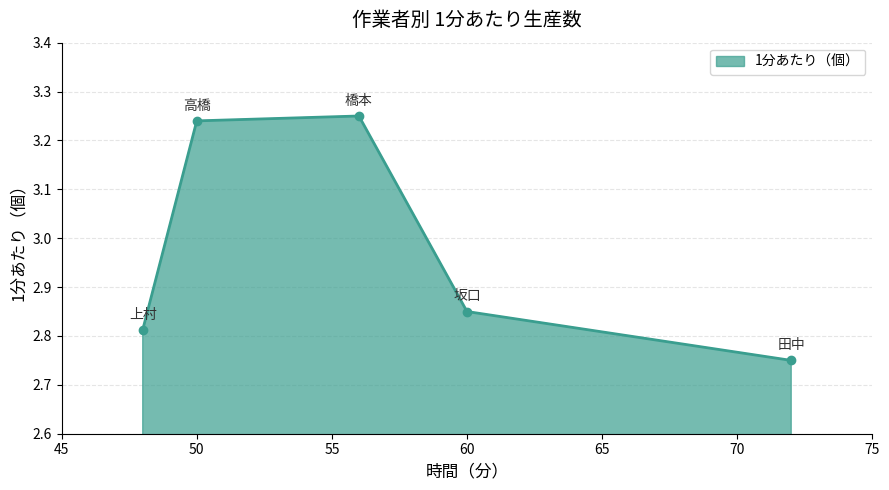

How many interior local peaks (higher than both neighbors) does the data have?

1